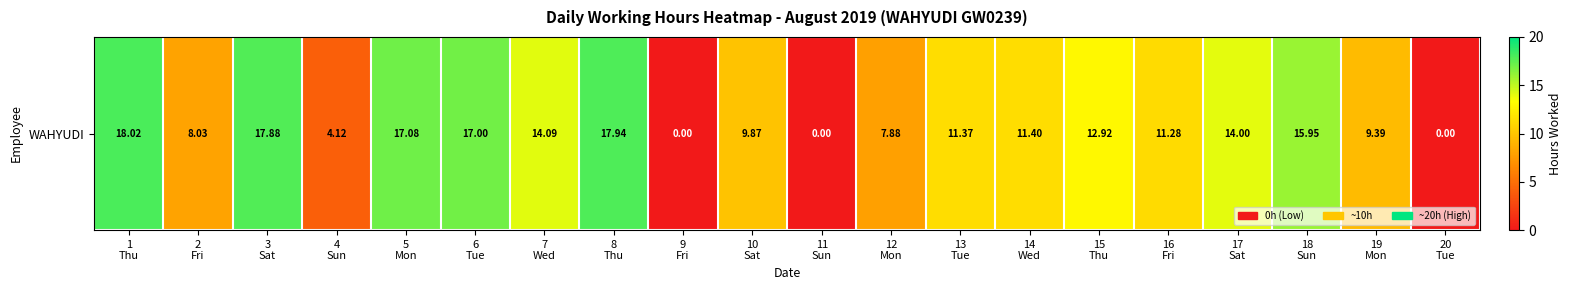

What is the average value?

10.9